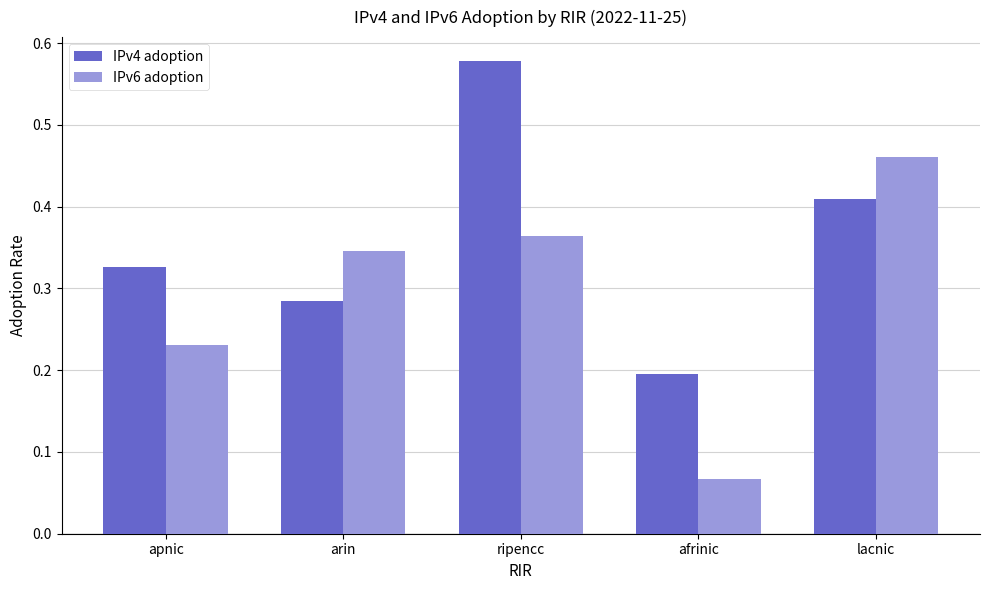

Which series has the largest range (max minus min)?

IPv6 adoption